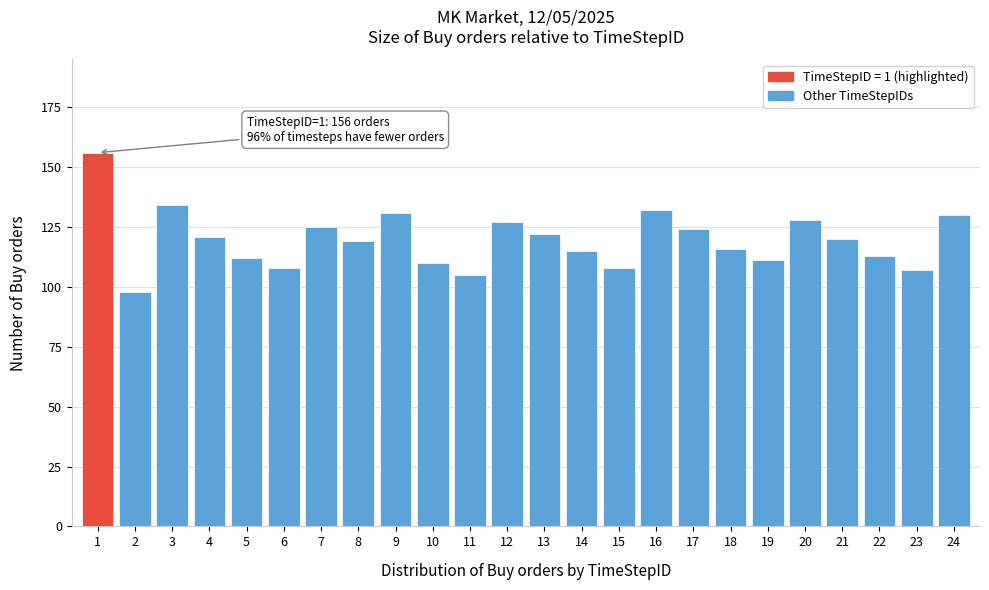

Reading left to right, extract all data points from this chart.

1=156	2=98	3=134	4=121	5=112	6=108	7=125	8=119	9=131	10=110	11=105	12=127	13=122	14=115	15=108	16=132	17=124	18=116	19=111	20=128	21=120	22=113	23=107	24=130